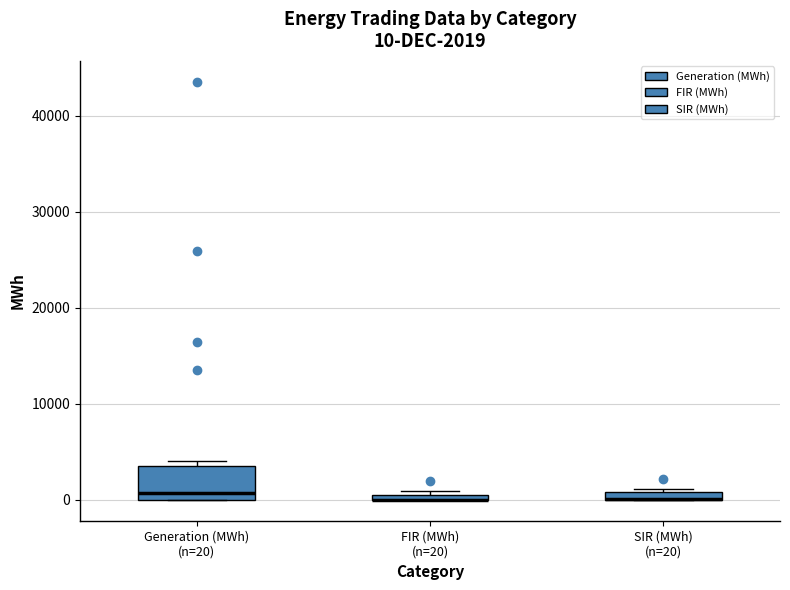

Comparing the boxes themselves (not the whiskers), which one is the tallest?

Generation (MWh) (n=20)